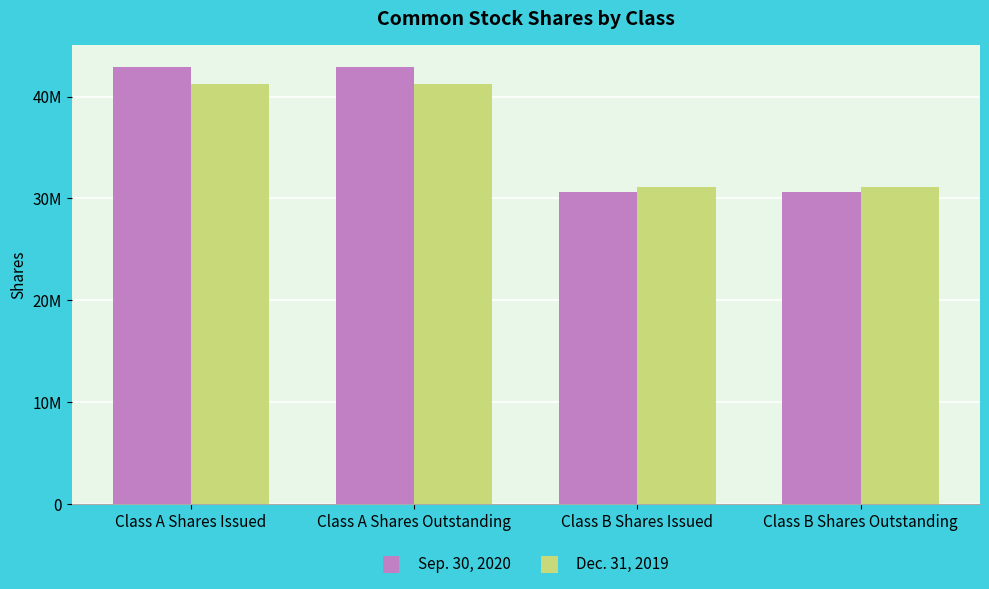

What is the lowest value of the Sep. 30, 2020 series?

30591000